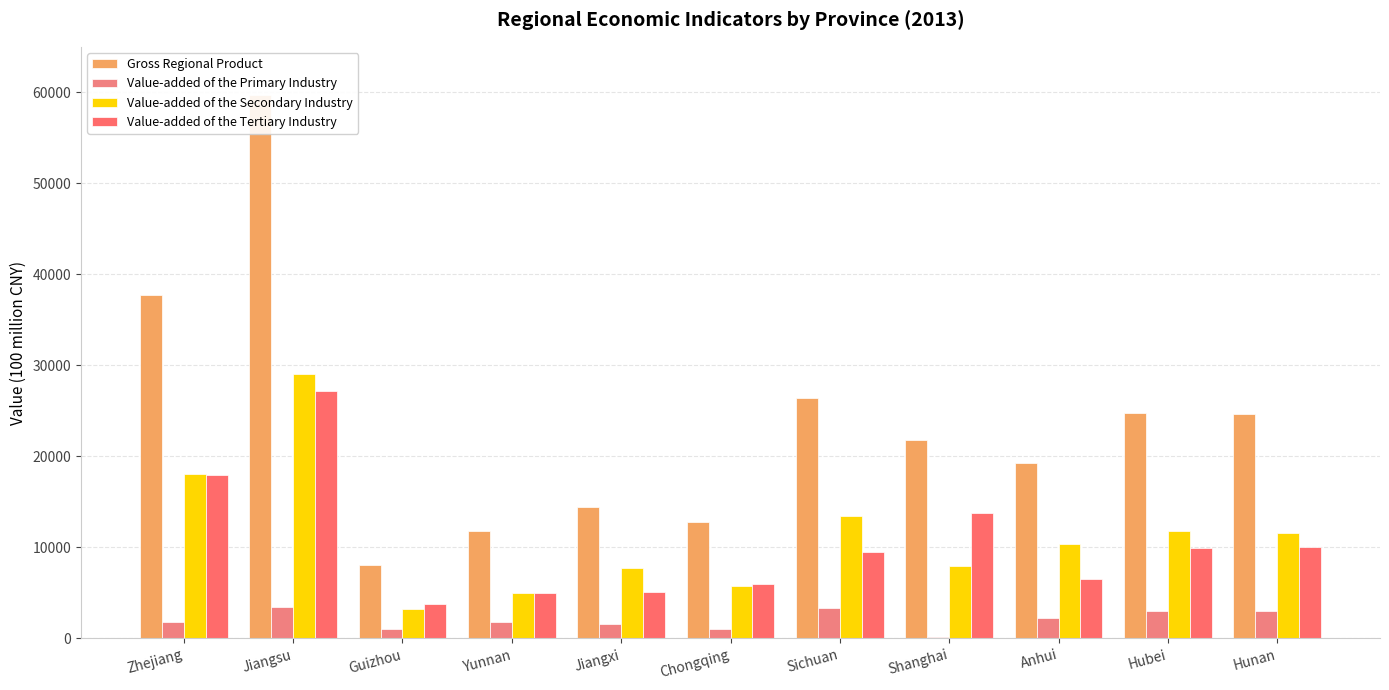

Reading left to right, transcribe all the data shown in this chart.

Gross Regional Product: 37756.6	59753.4	8086.9	11832.3	14410.2	12783.3	26392.1	21818.2	19229.3	24791.8	24621.7
Value-added of the Primary Industry: 1760.3	3469.9	998.5	1860.8	1588.5	1002.7	3368.7	124.9	2267.2	3030.3	2990.3
Value-added of the Secondary Industry: 18047.5	29086.1	3276.2	4939.2	7713.0	5812.3	13472.0	7907.8	10390.0	11786.6	11554.0
Value-added of the Tertiary Industry: 17948.7	27197.4	3812.2	5032.3	5108.7	5968.3	9551.4	13785.5	6572.1	9974.9	10077.4